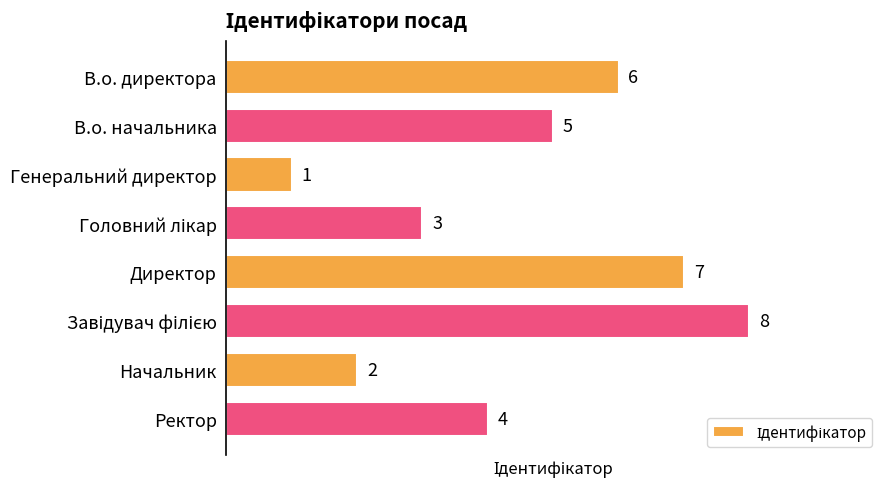

What is the label of the 6th bar from the bottom?

Генеральний директор